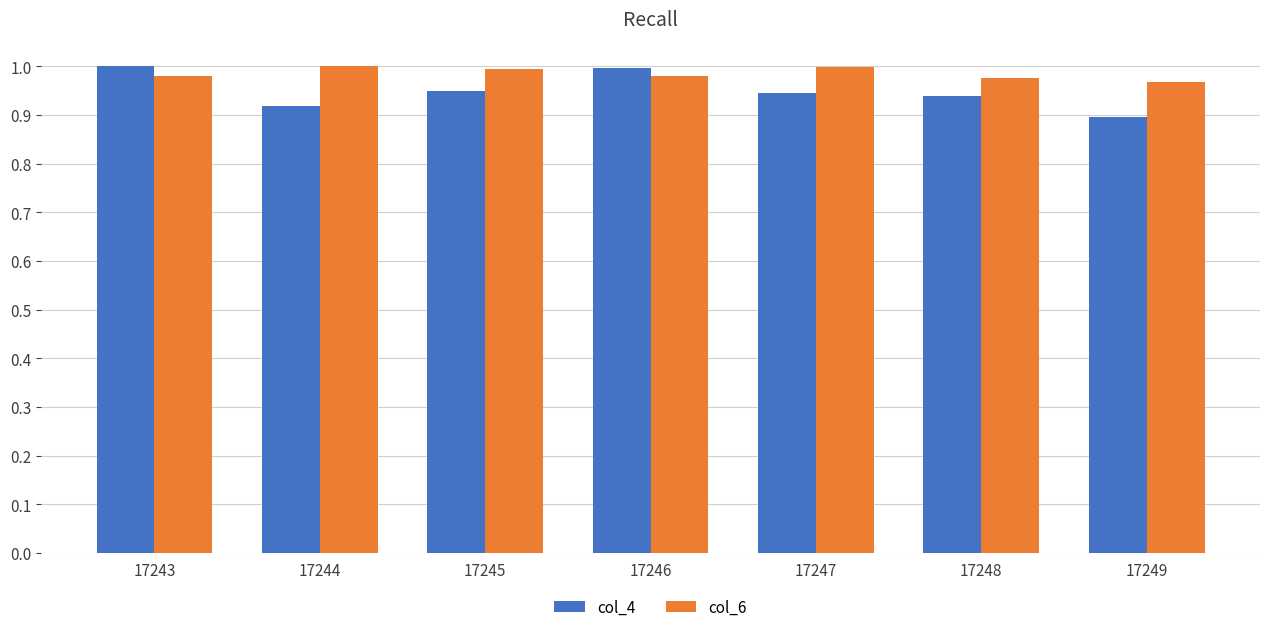

List the series in order of their overall mean, highest first.

col_6, col_4